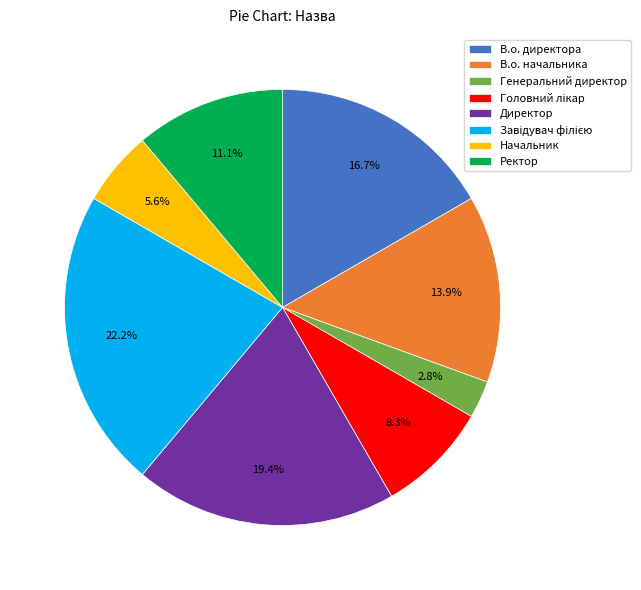

What percentage is NOT represented by Директор?

80.6%